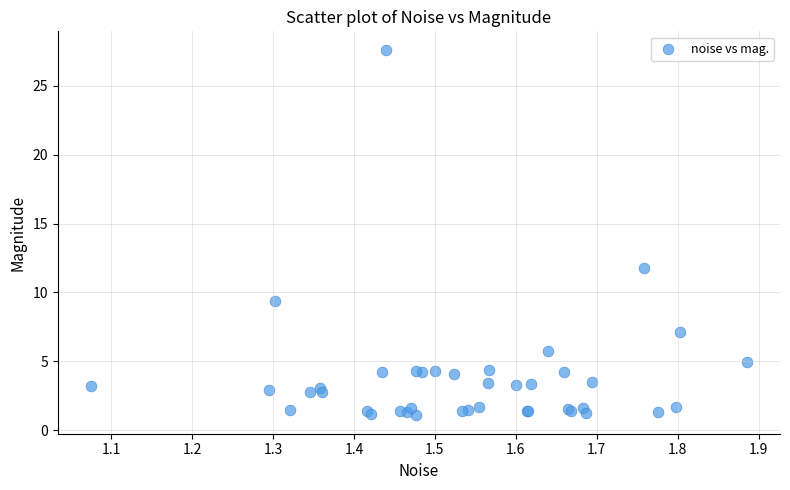

What Y value in the scatter plot is closest to 14?

11.8